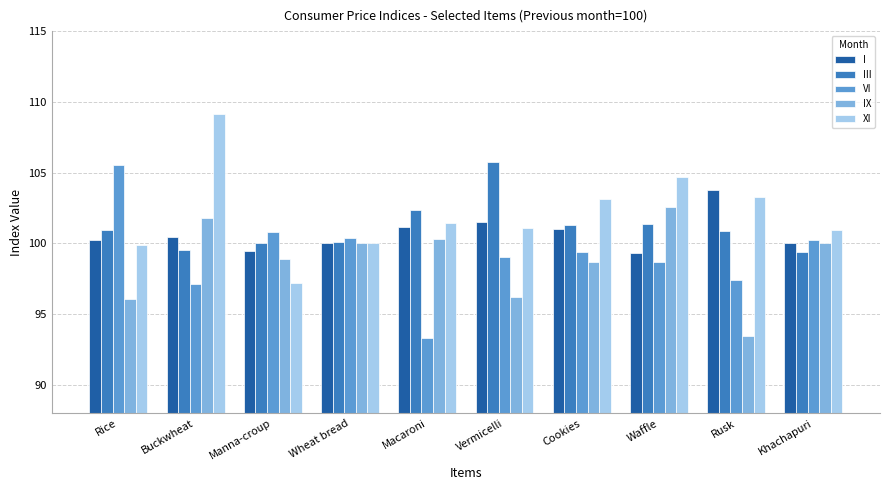

At how many categories does at least one series exceed 103?

6